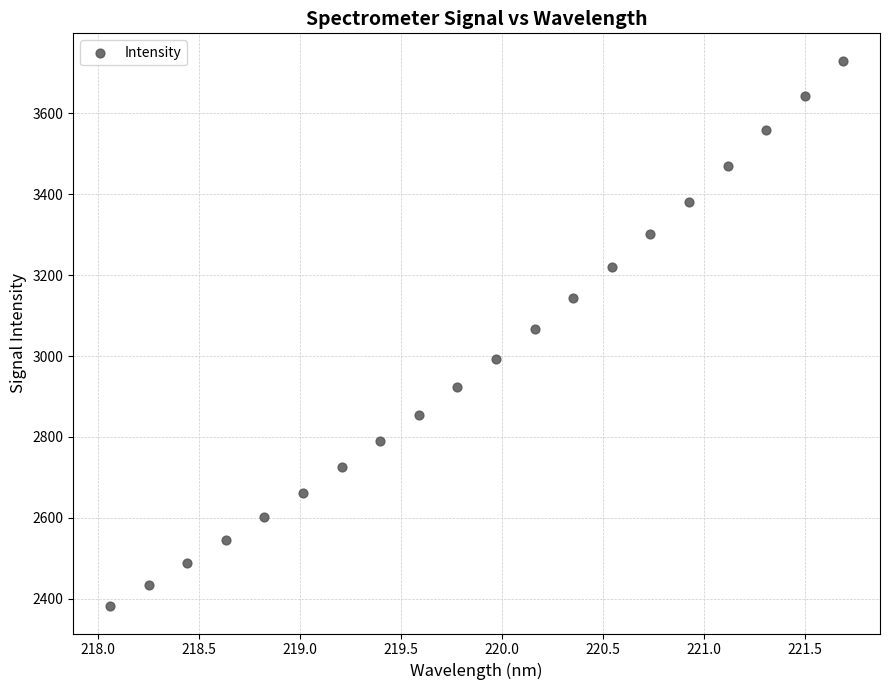

What is the range of Y values (max minus min)?

1348.2